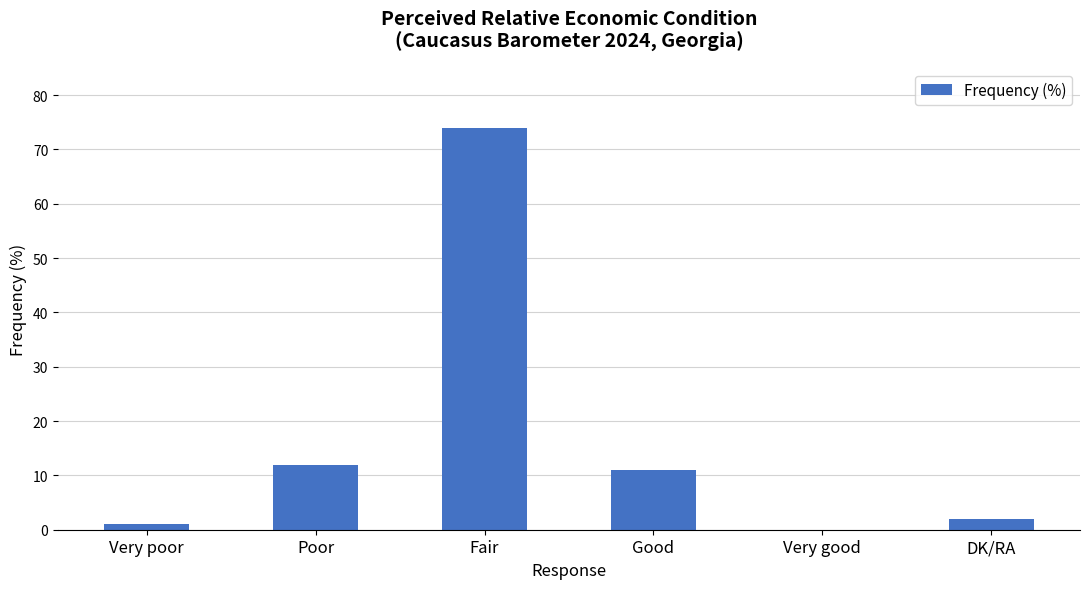

Are the bars grouped side by side (vs. stacked)?

No